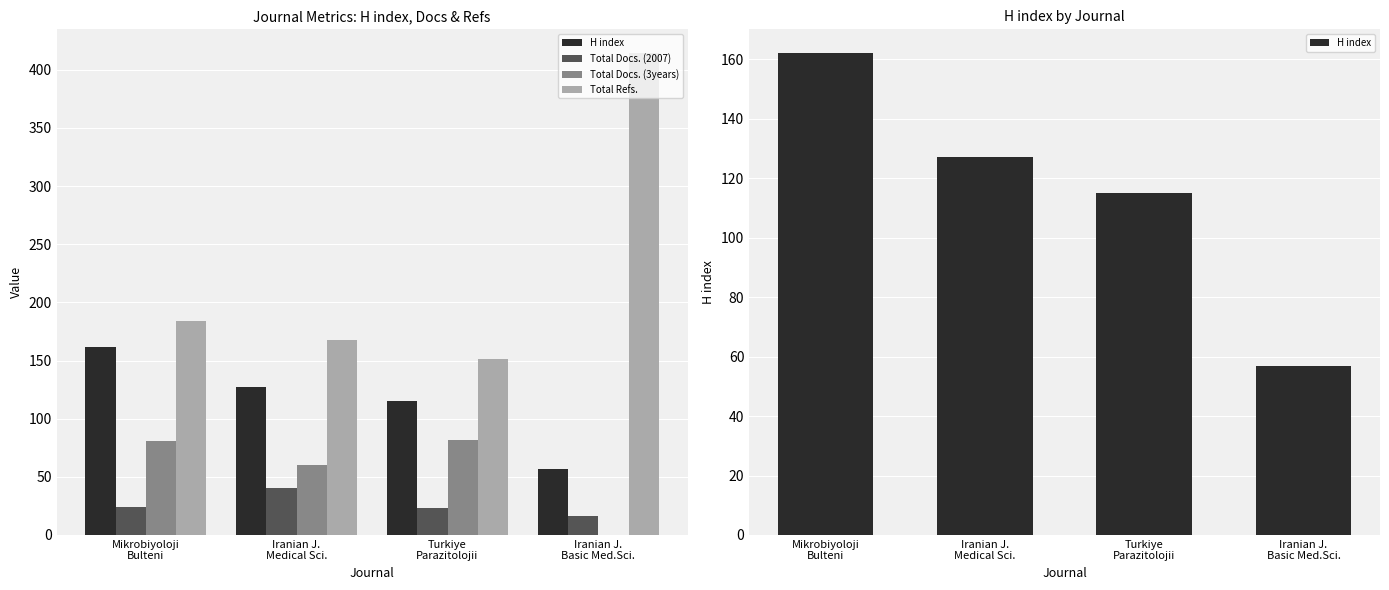

What is the spread (max minus min) of values at Iranian J.
Medical Sci.?

128